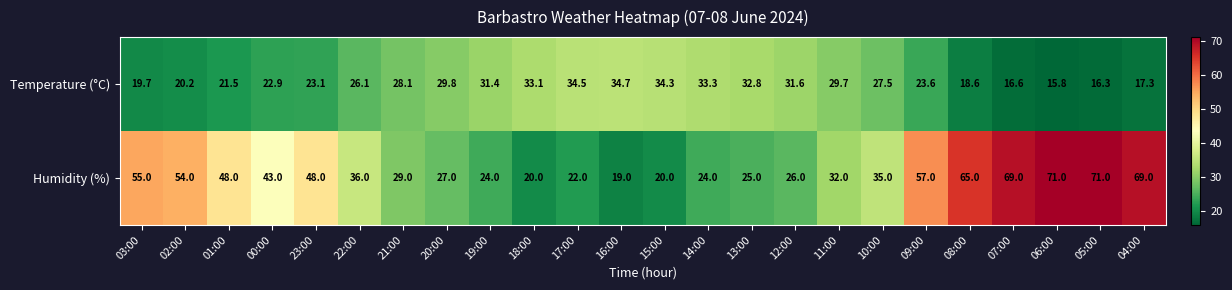

What is the difference between the highest and lowest values at 12:00?

5.6